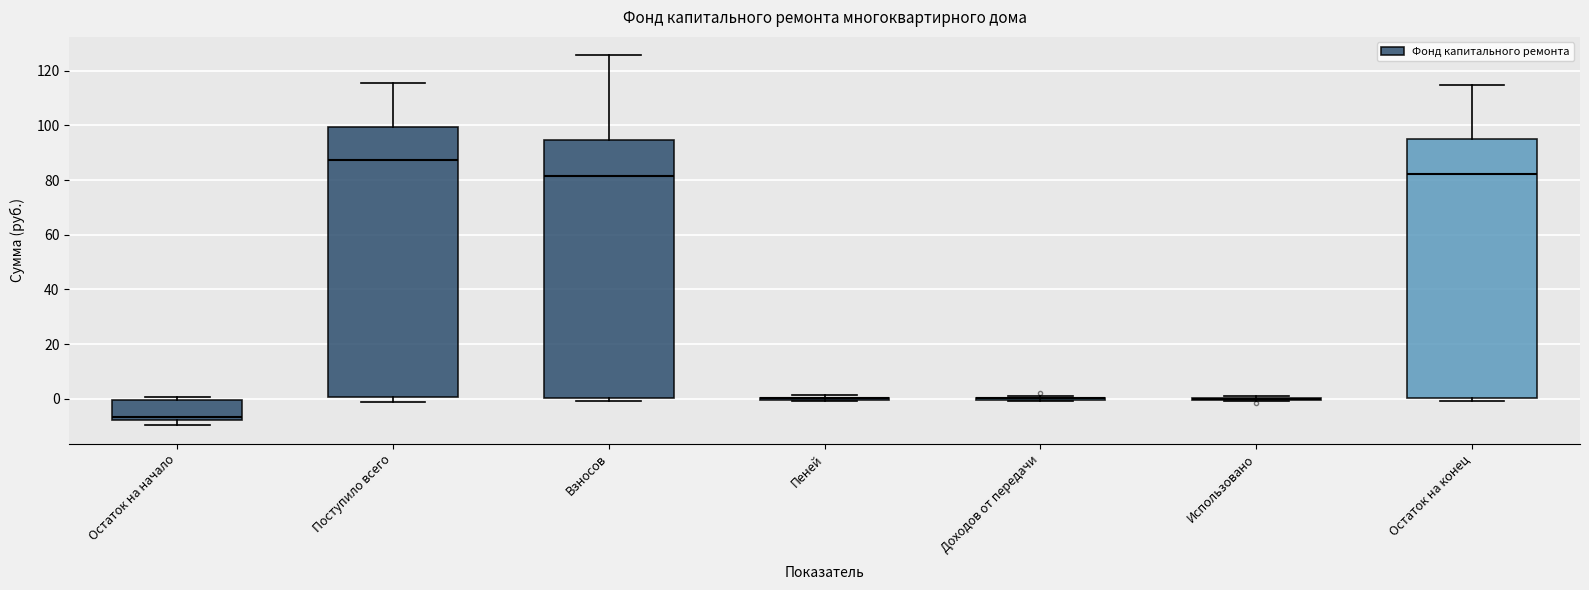

Where does the median line of the box for Остаток на начало sit on the y-axis? The values are not printed on the chart, so give them approximately, as read against the axis.

-6